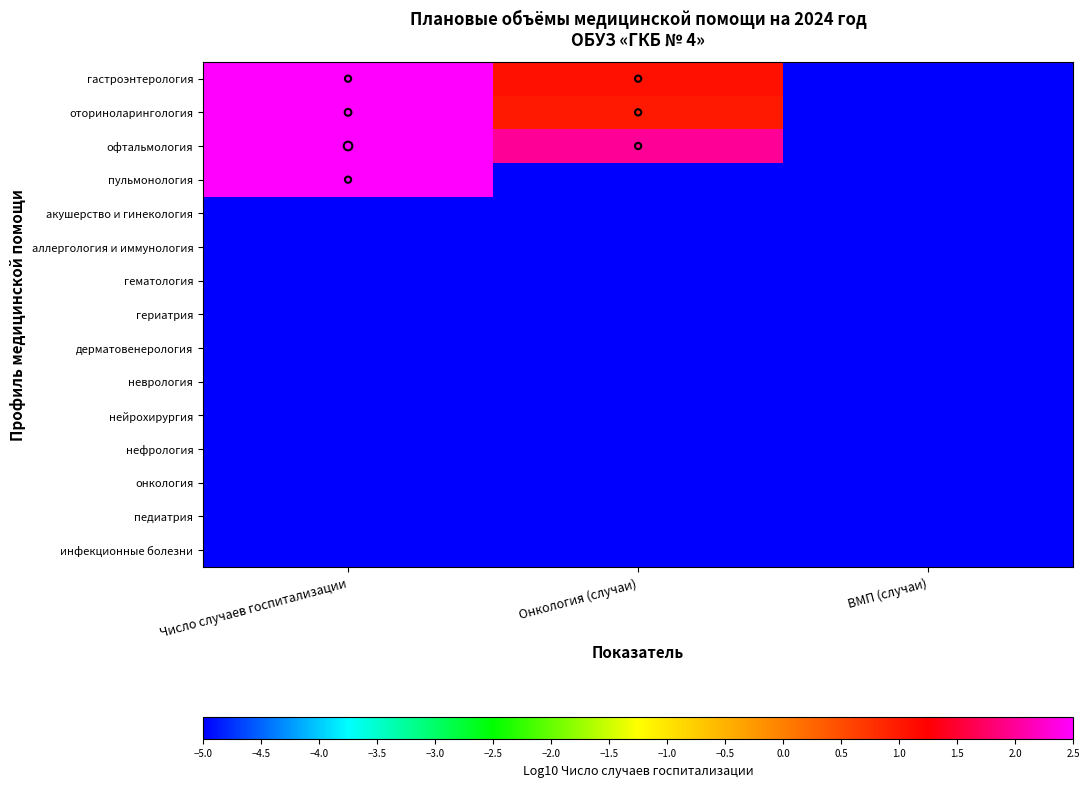

Which category has the highest value across all series?

Число случаев госпитализации